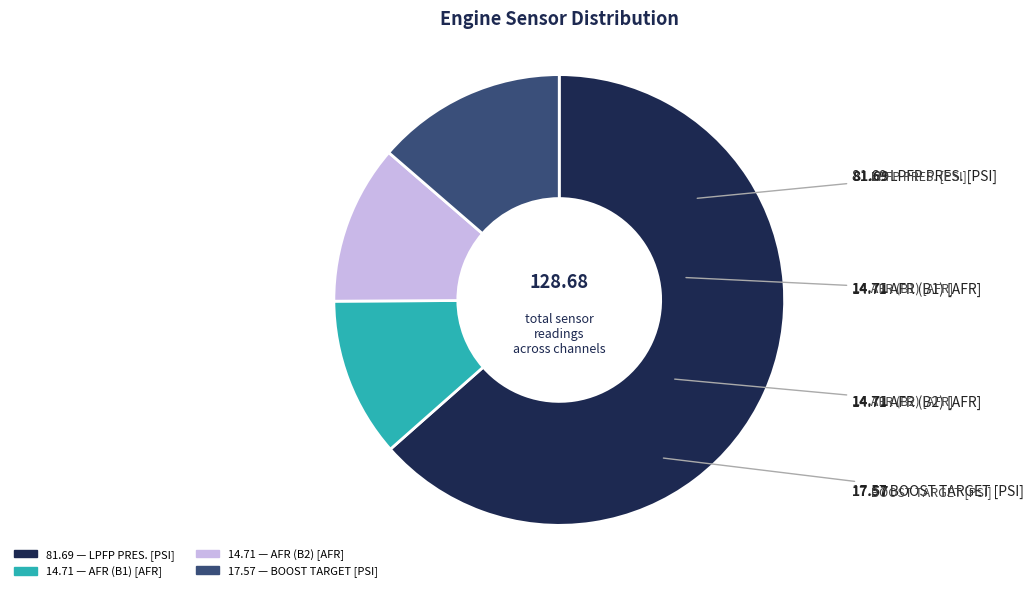

Is there a majority slice in this chart?

Yes